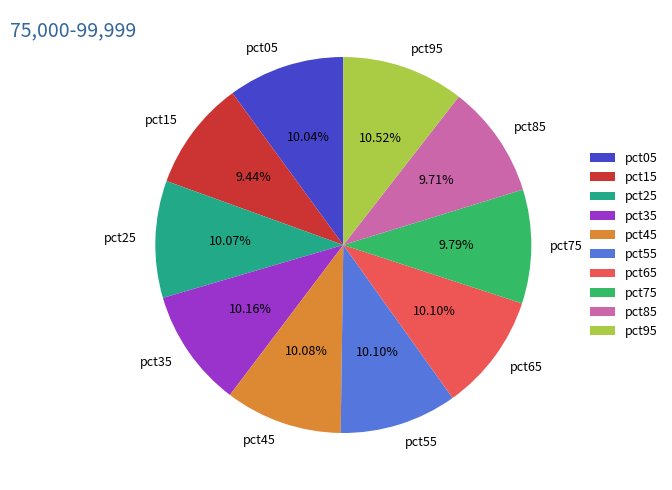

What percentage do pct35 and pct05 together represent?

20.2%